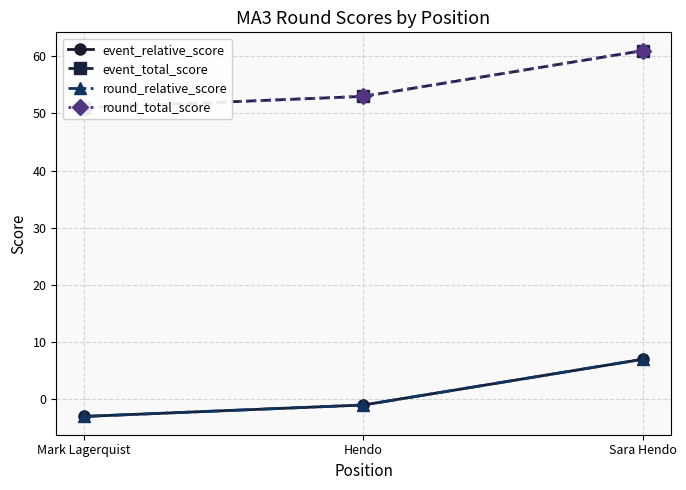

Is the value of event_total_score at Mark Lagerquist greater than the value of round_total_score at Mark Lagerquist?

No